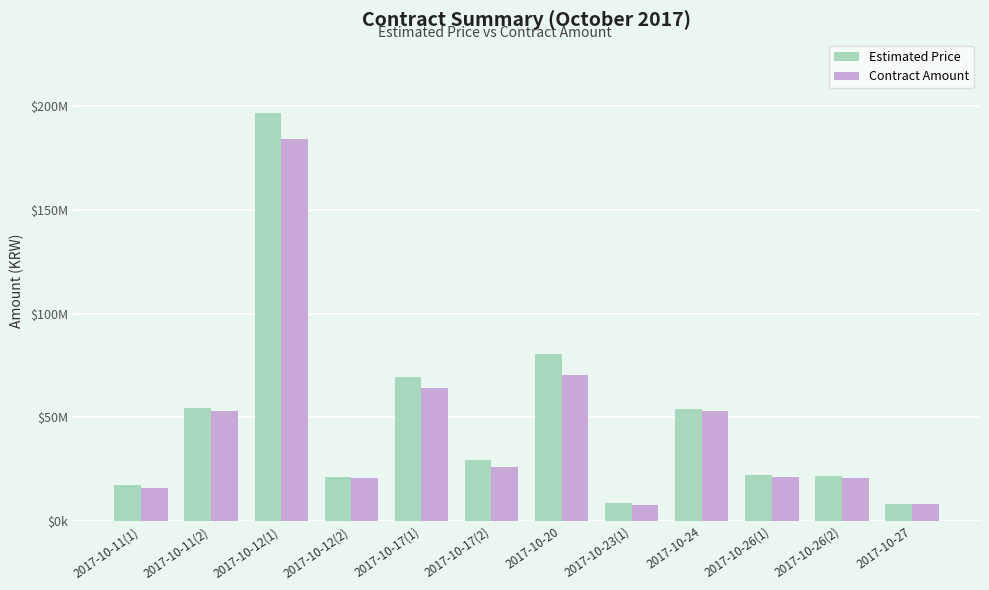

Does the chart contain any negative values?

No